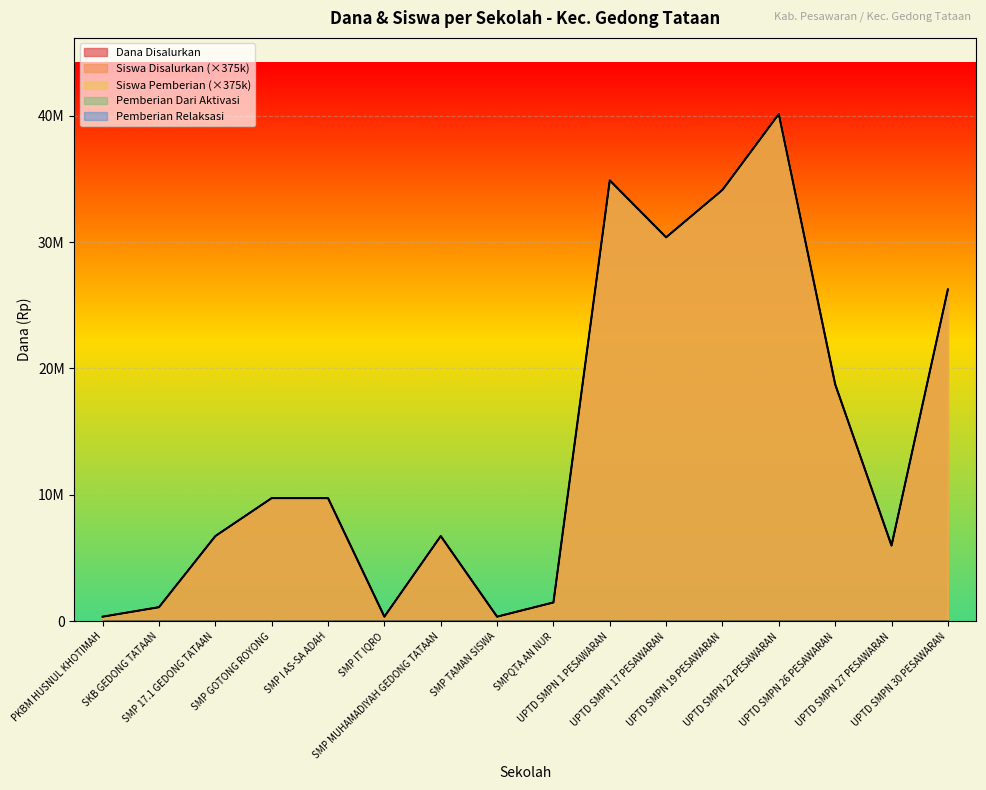

True or false: Siswa Disalurkan and Siswa Pemberian cross at least once.

False